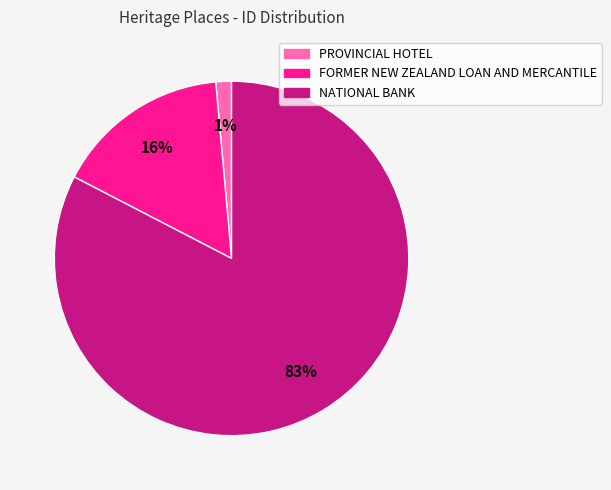

To the nearest percent, what percentage of the pie is NATIONAL BANK?

83%